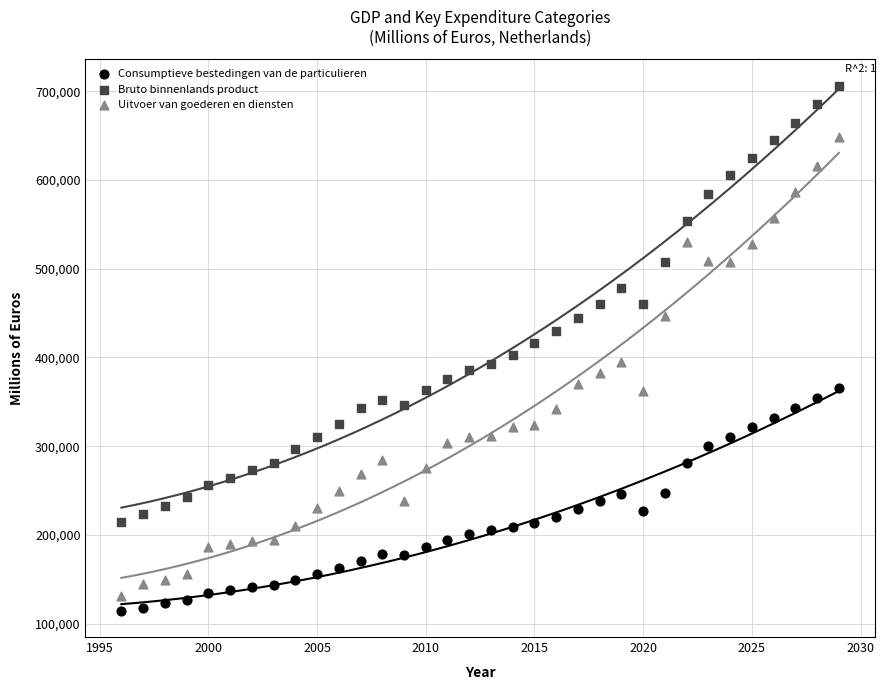

Which series contains the highest Y value?

Bruto binnenlands product